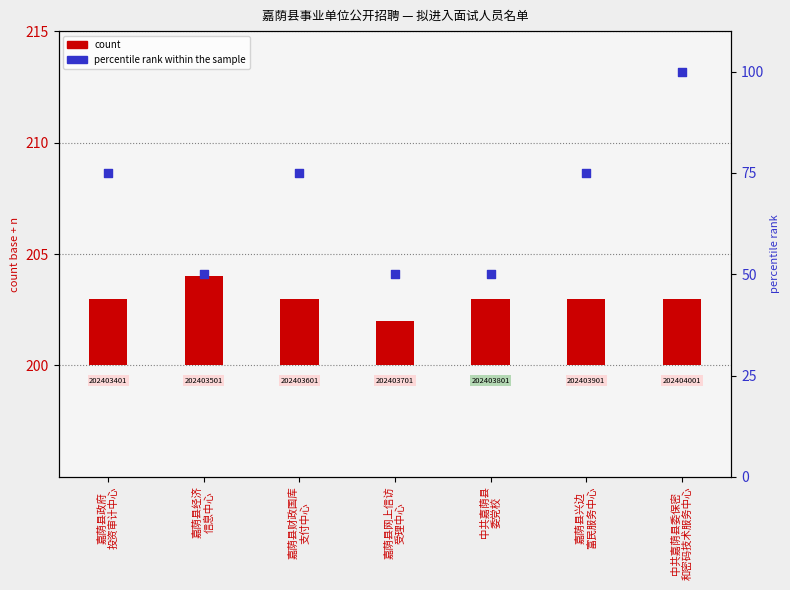

Which series contains the highest Y value?

percentile rank within the sample